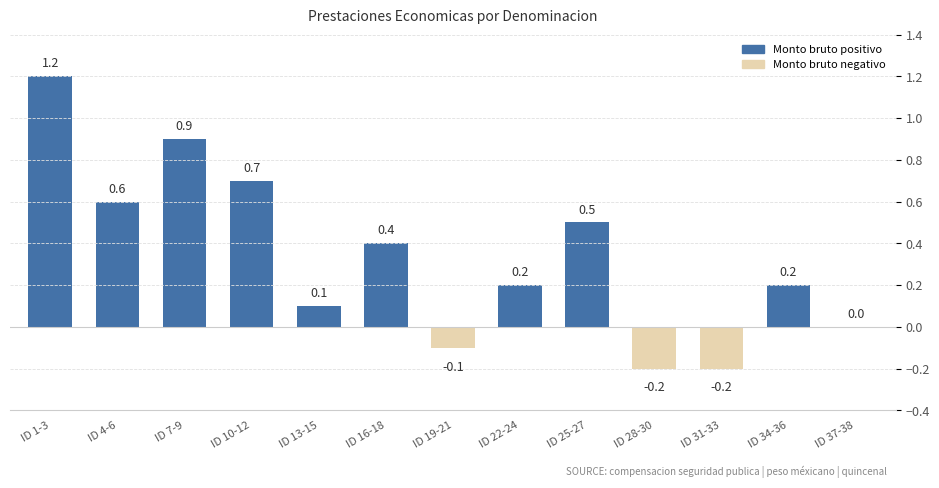

The chart shows a value of 0.7 at ID 10-12. True or false?

True